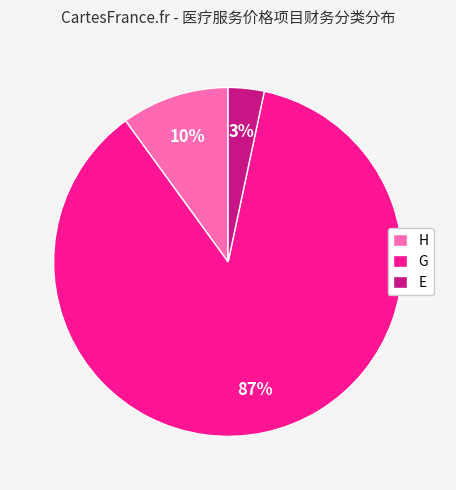

Is it true that E is 18% of the pie?

False